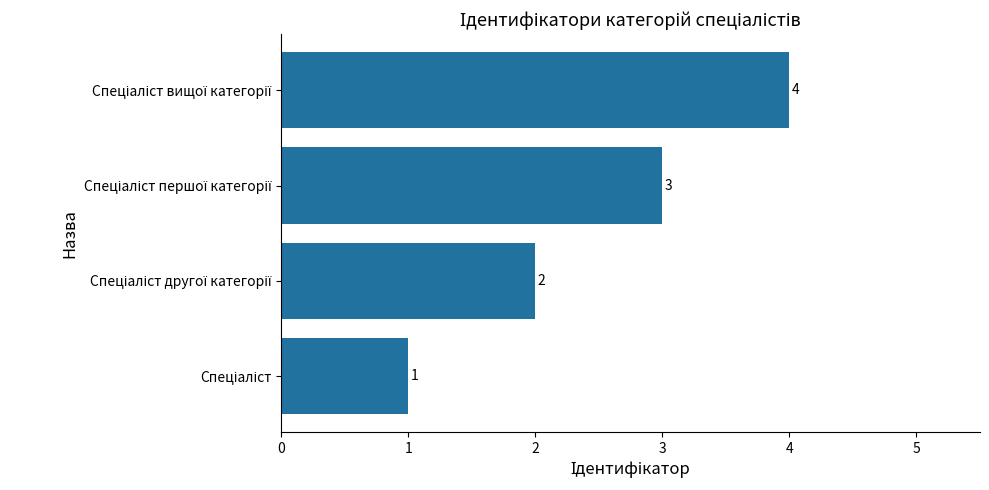

What is the sum of all values?

10